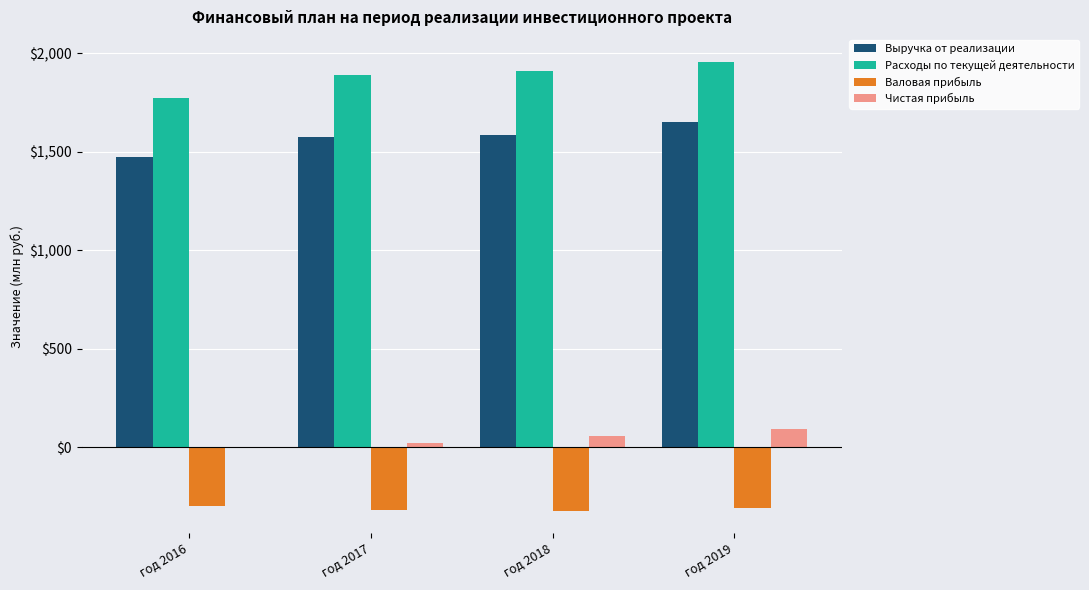

What is the difference between the Валовая прибыль values at год 2019 and год 2018?

16.5